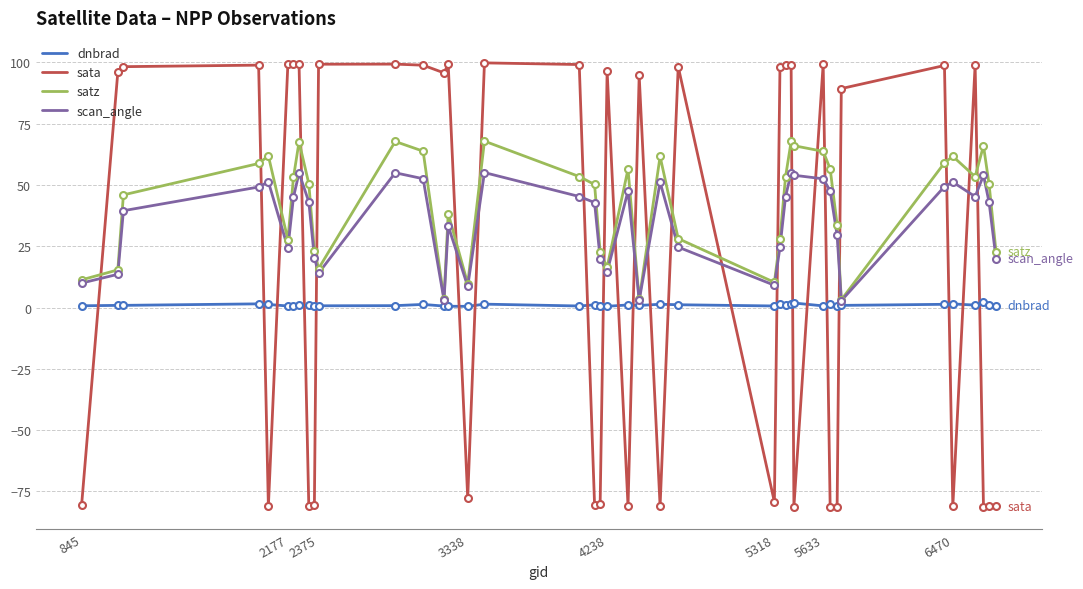

True or false: dnbrad and scan_angle cross at least once.

False